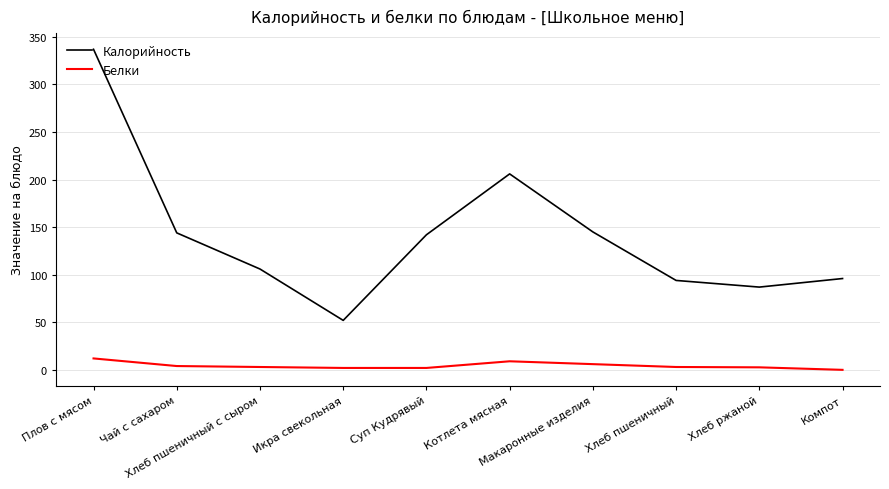

Which series has the widest spread of values?

Калорийность